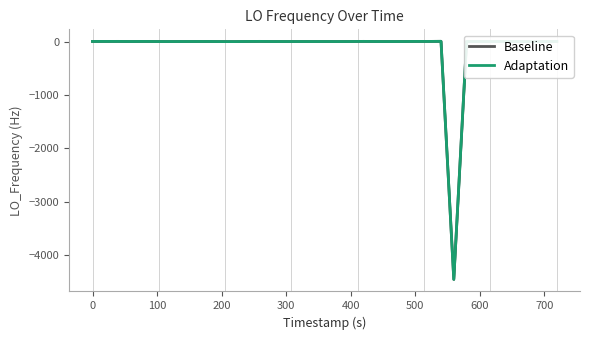

What is the minimum value for Adaptation?

-4456.1